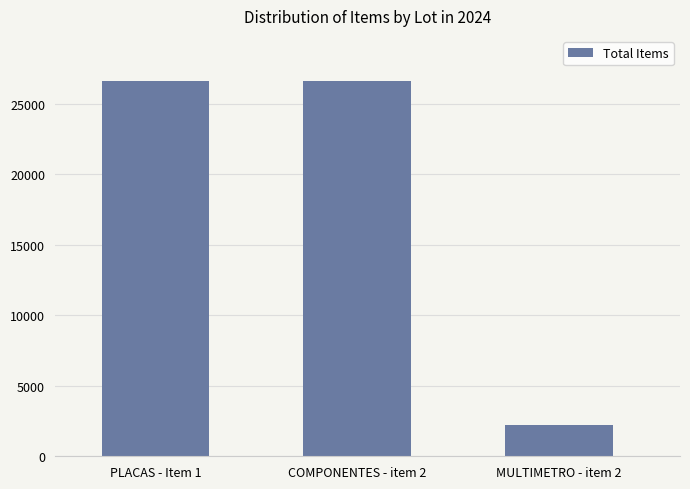

Is it true that the value at PLACAS - Item 1 is 26616?

True